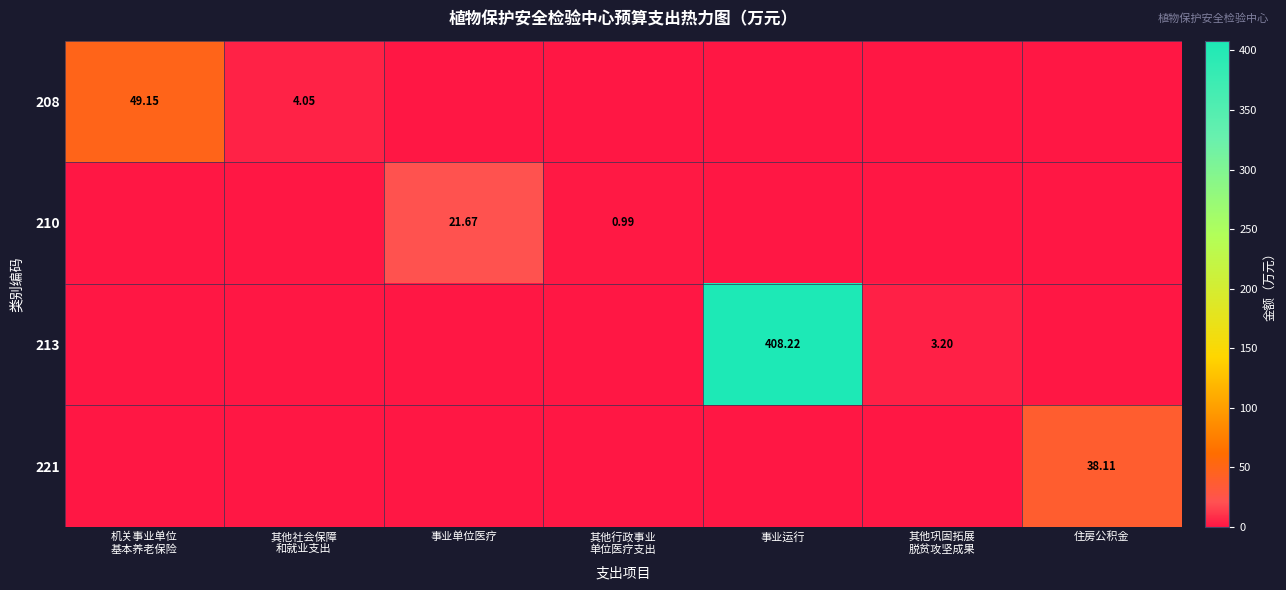

What is the total value across all series at 其他社会保障
和就业支出?

4.0